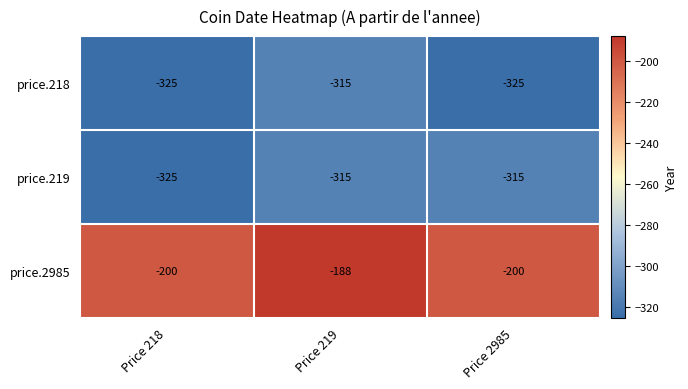

Between Price 218 and Price 2985, which series saw the biggest shift?

price.219